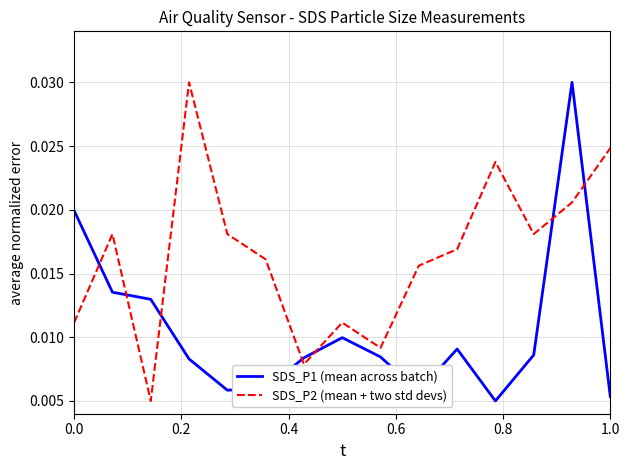

True or false: SDS_P2 (mean + two std devs) and SDS_P1 (mean across batch) cross at least once.

True